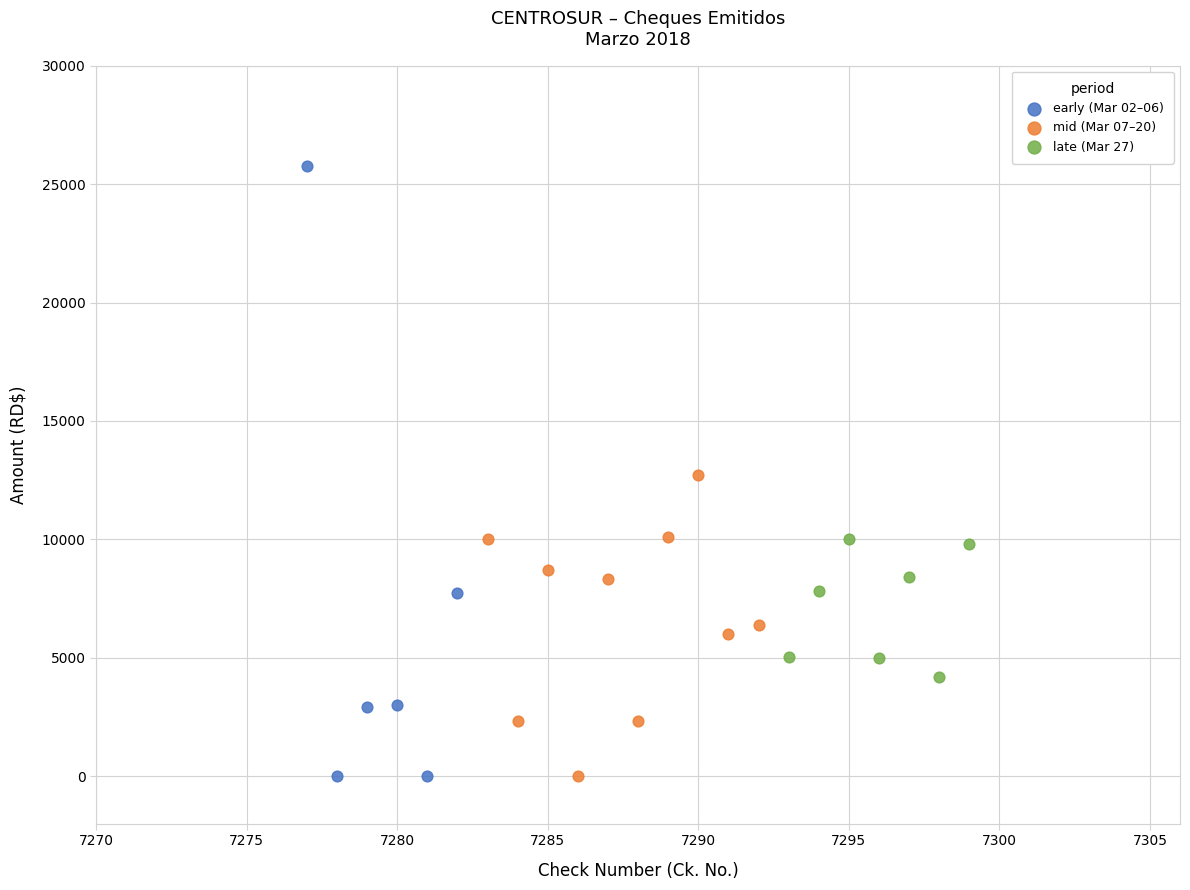

Which series contains the highest Y value?

early (Mar 02–06)